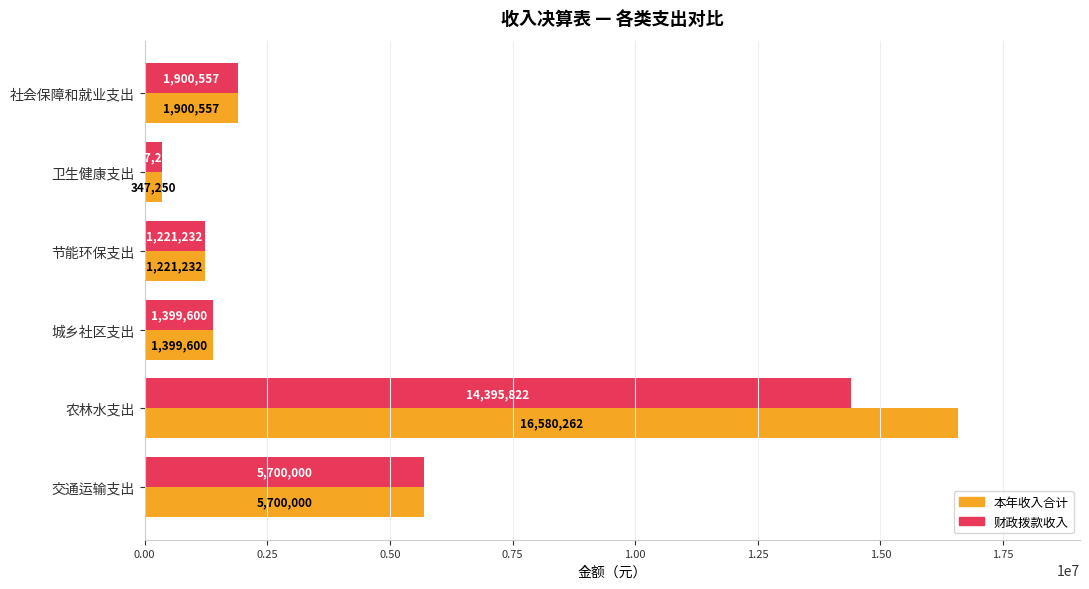

What is the average value of the 本年收入合计 series?

4524816.7